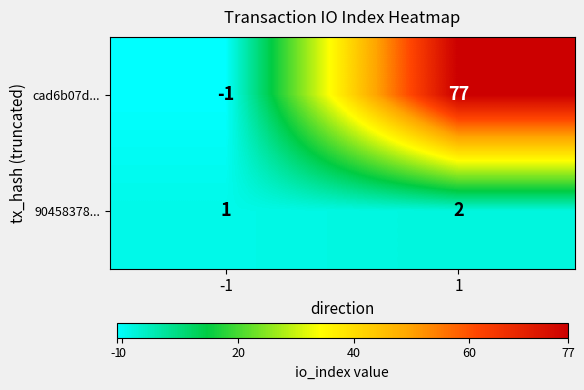

Is it true that cad6b07d... equals 77 at 1?

True